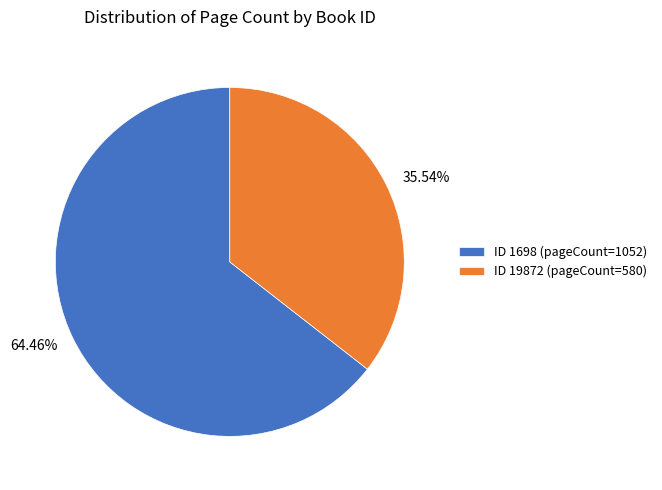

To the nearest percent, what is the average slice percentage?

50%